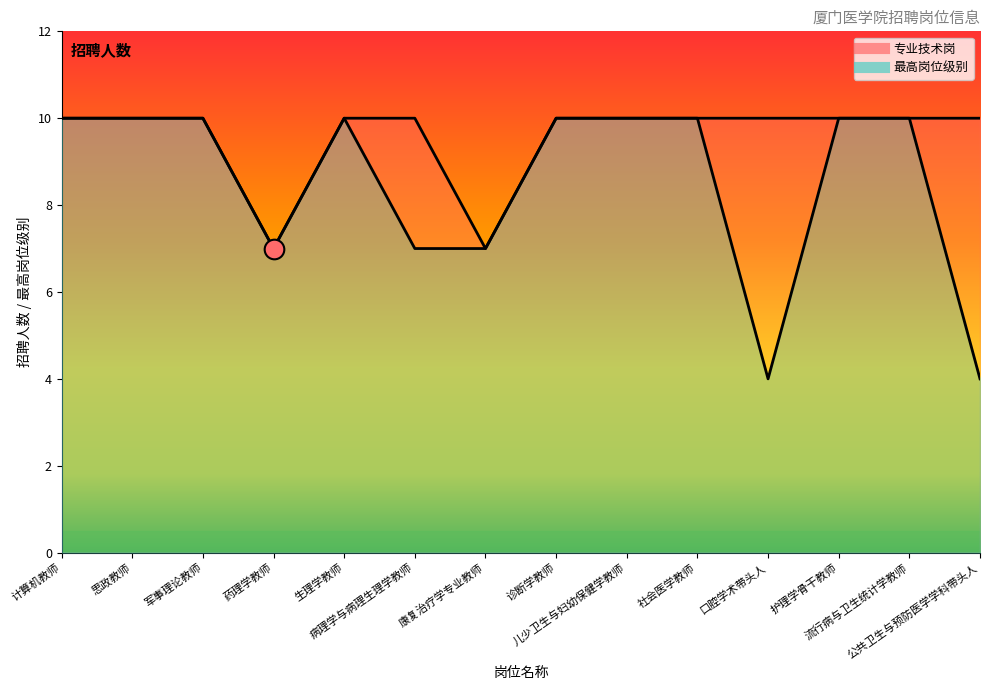

At how many categories does at least one series exceed 8?

12